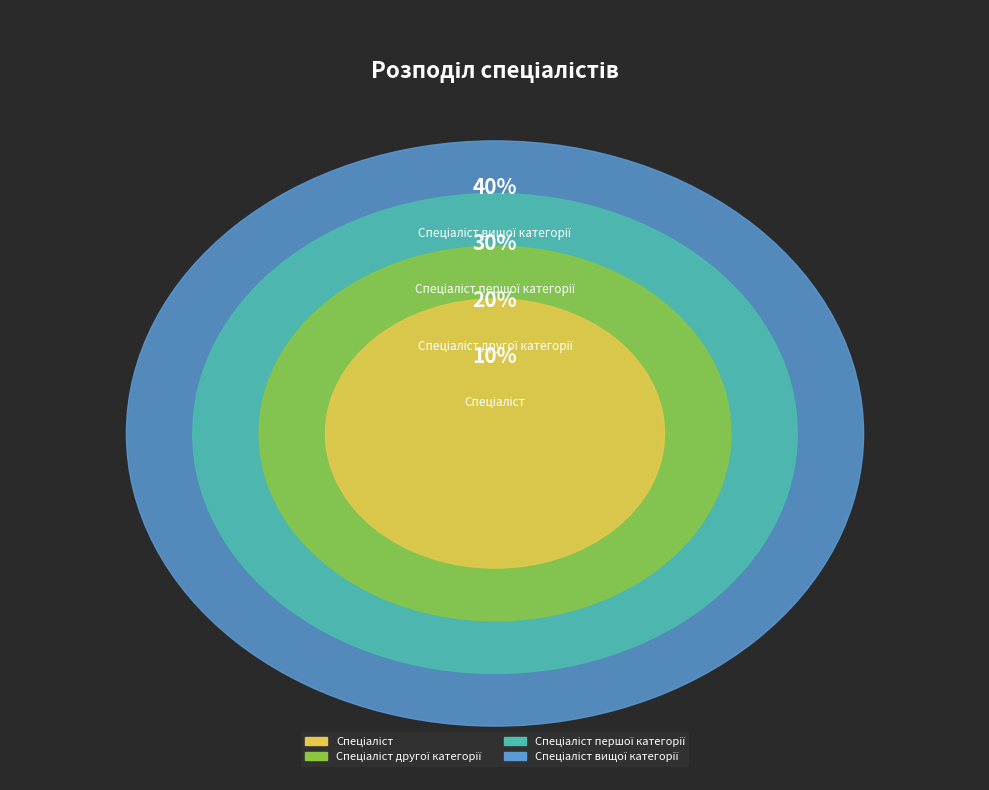

Count the number of slices in the pie.

4